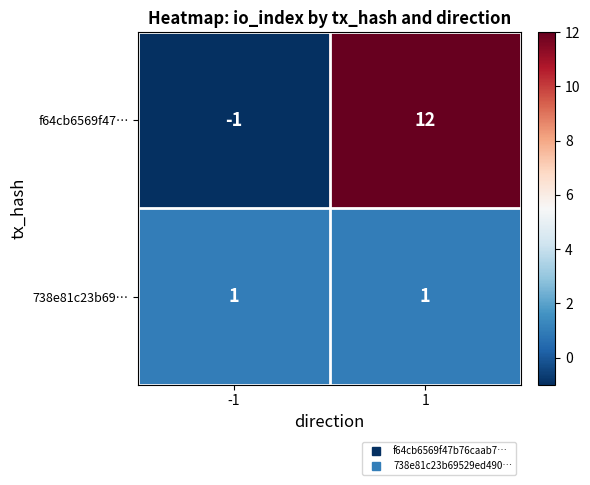

At how many categories does at least one series exceed 6?

1